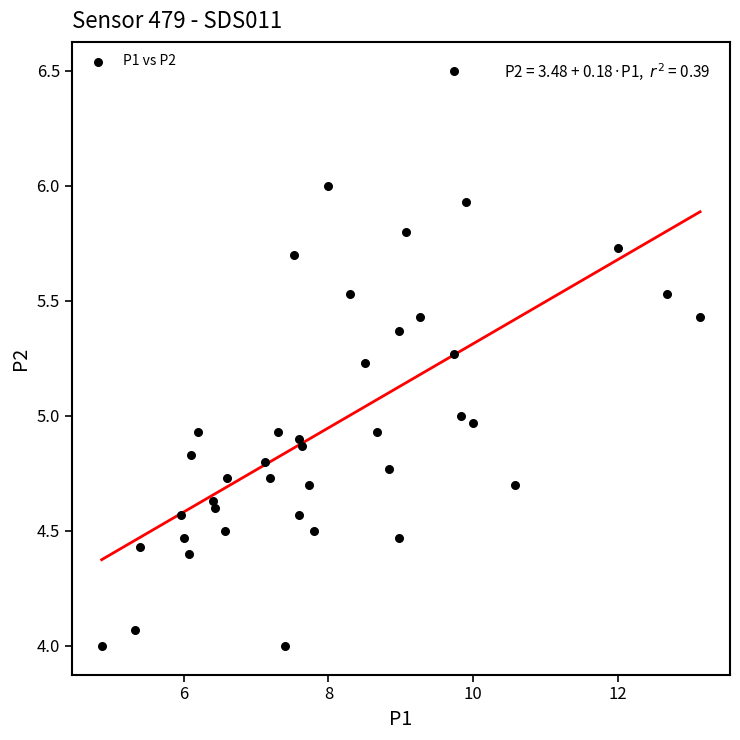

What is the range of Y values (max minus min)?

2.5